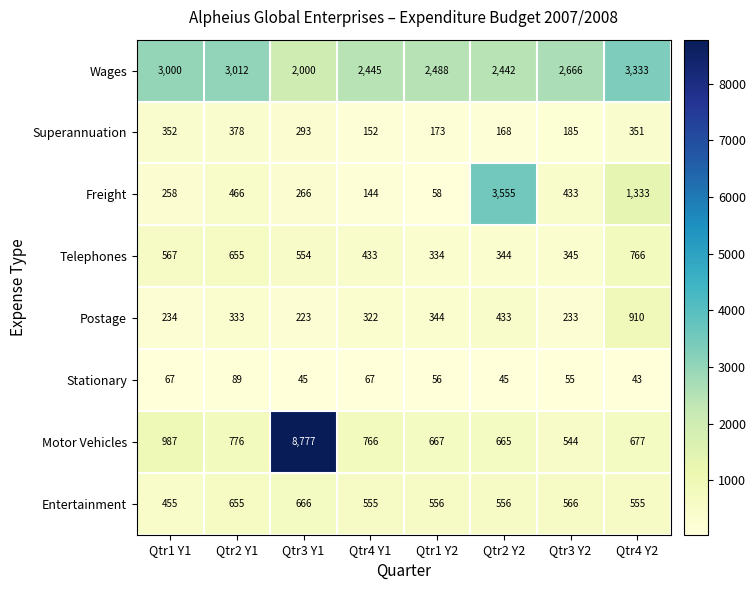

The Stationary series shows 43 at Qtr4 Y2. True or false?

True